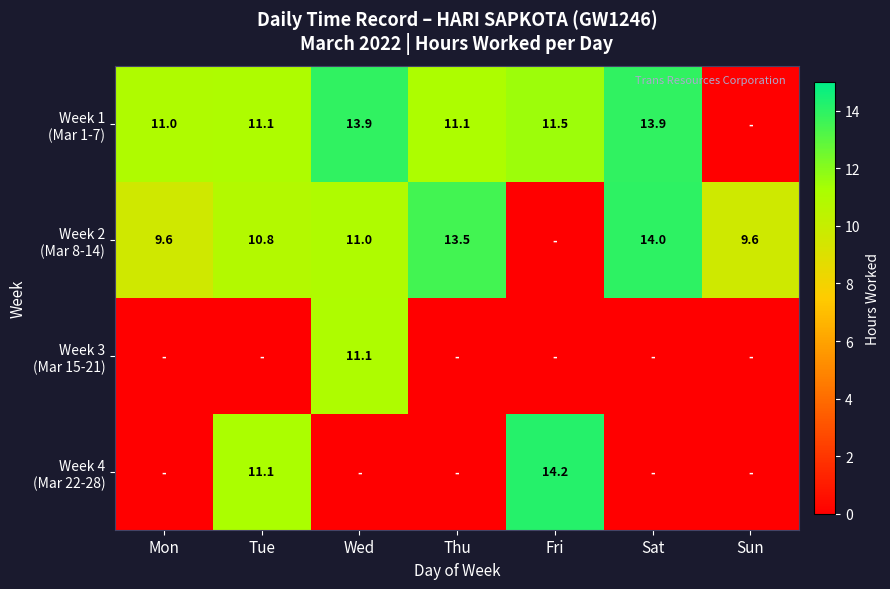

Which category has the highest value in the Week 4 (Mar 22-28) series?

Fri